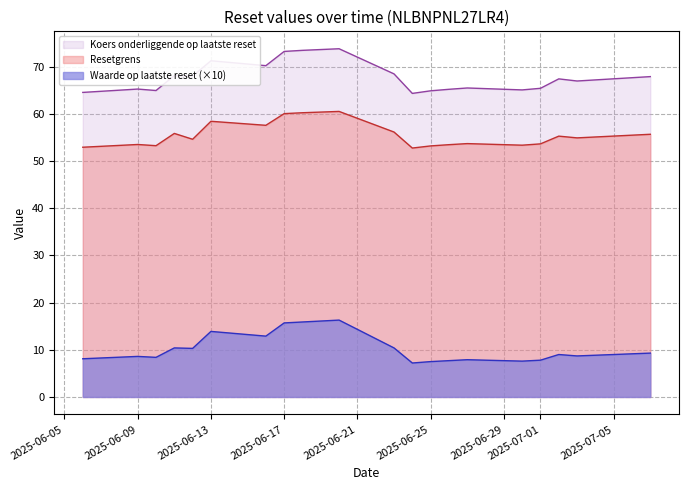

Is it true that Resetgrens equals 93.9 at 2025-06-11?

False